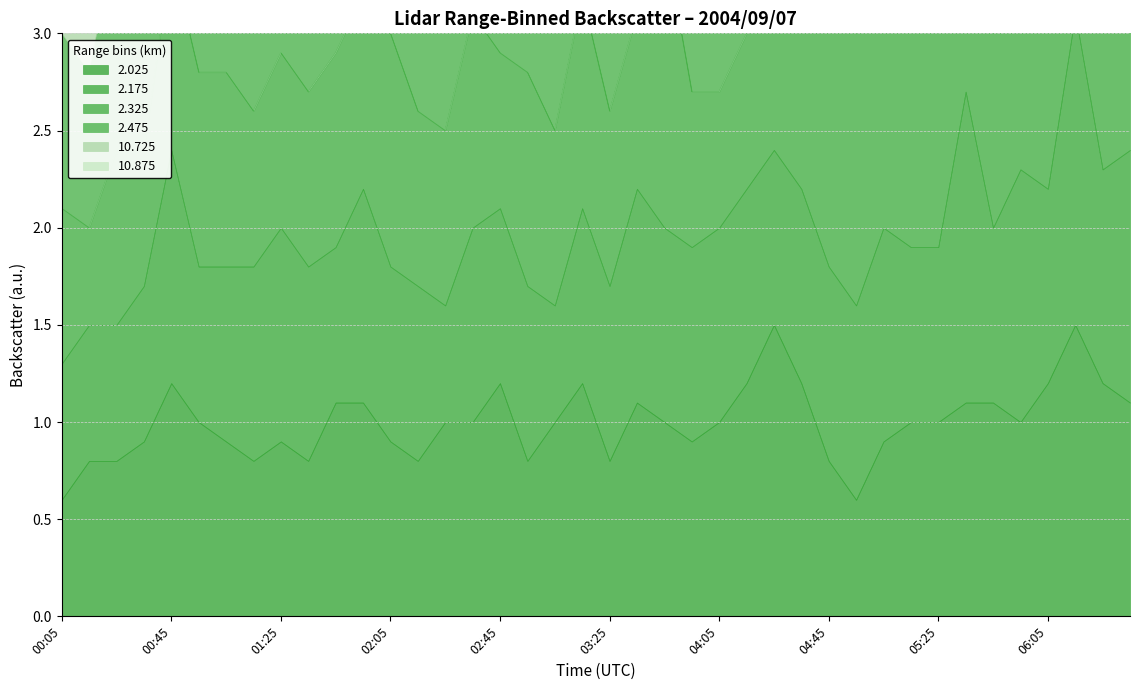

What is the value of the 2.475 point at the 37th from the left?

1.5